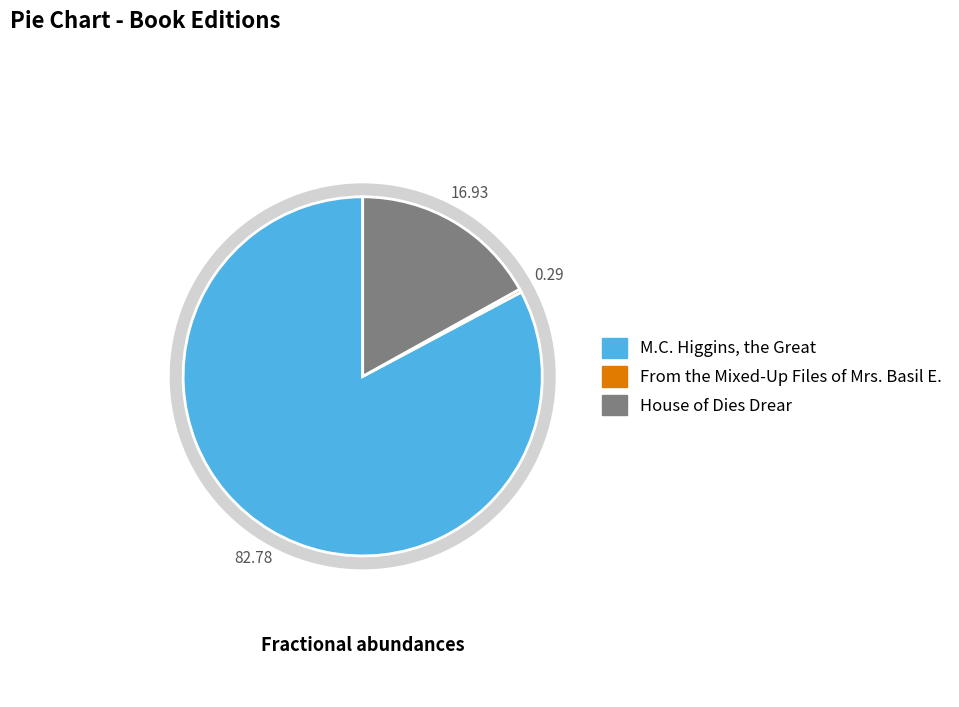

What is the majority slice?

M.C. Higgins, the Great